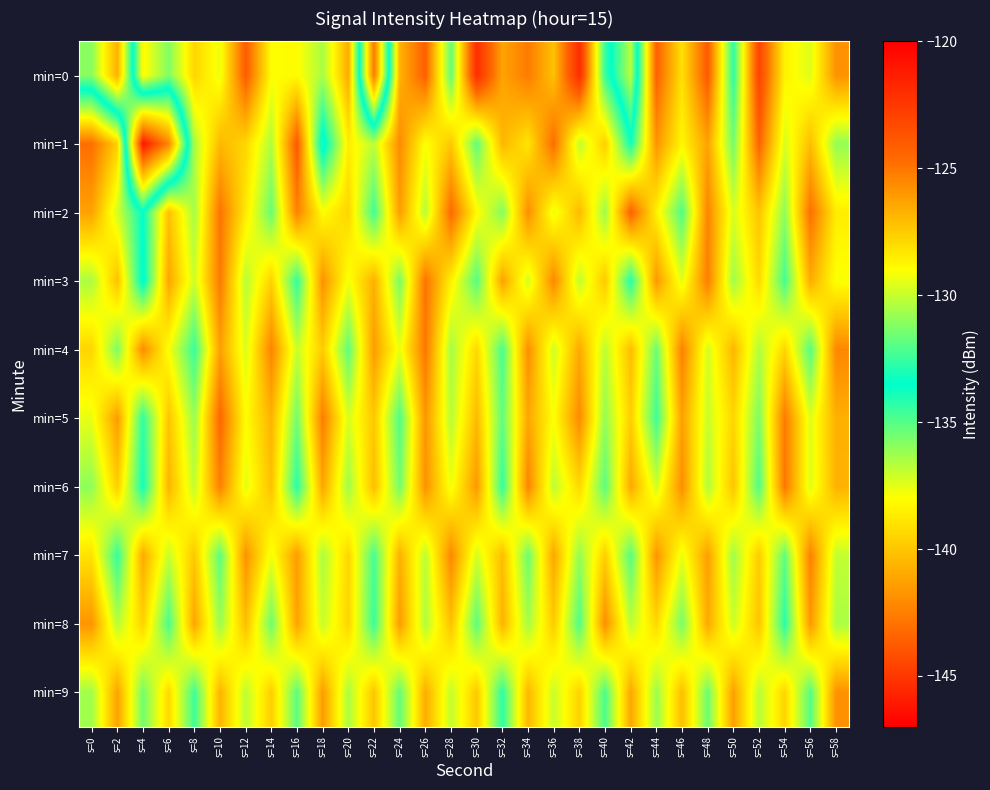

Which series has the largest range (max minus min)?

min=1